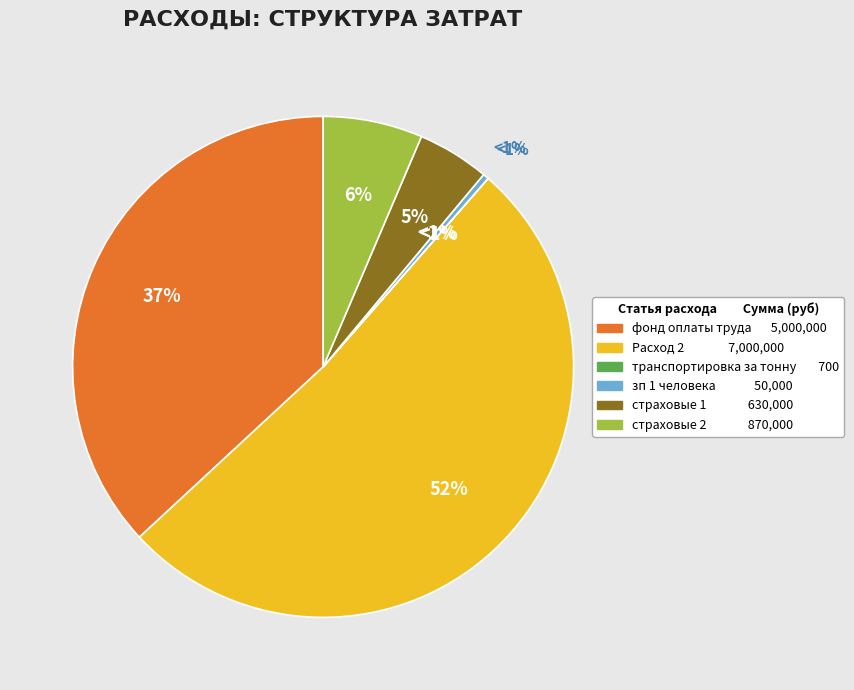

Which slice represents more than half of the pie?

Расход 2